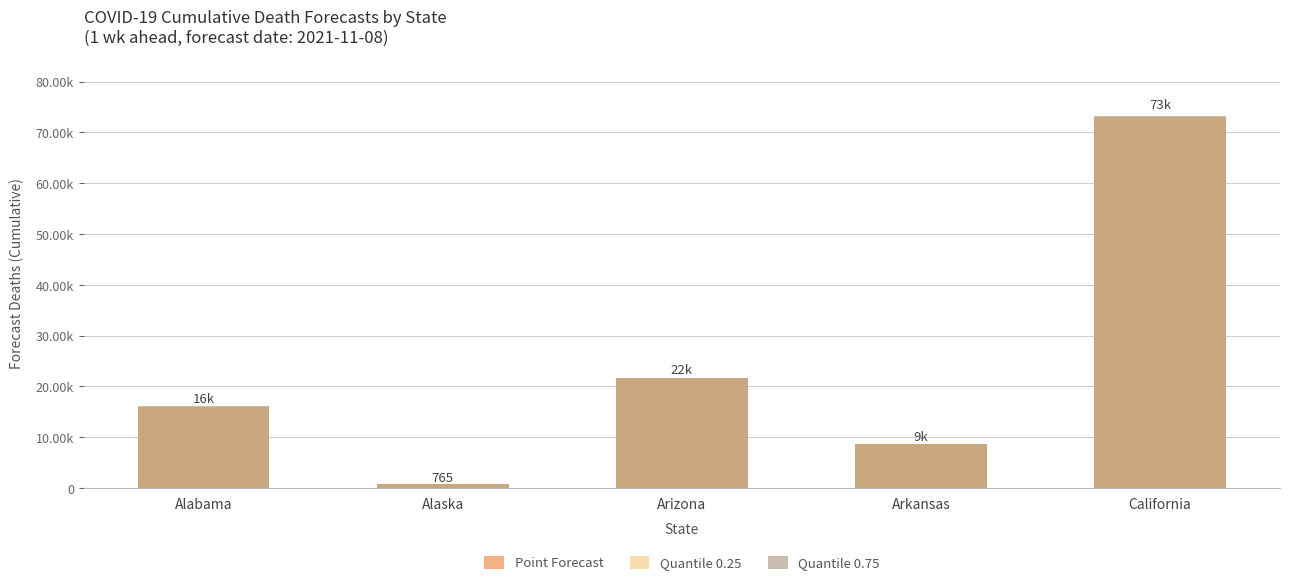

Reading left to right, extract all data points from this chart.

Point Forecast: 15977	765	21654	8565	73131
Quantile 0.25: 15928	757	21602	8550	73018
Quantile 0.75: 16062	834	21722	8582	73273